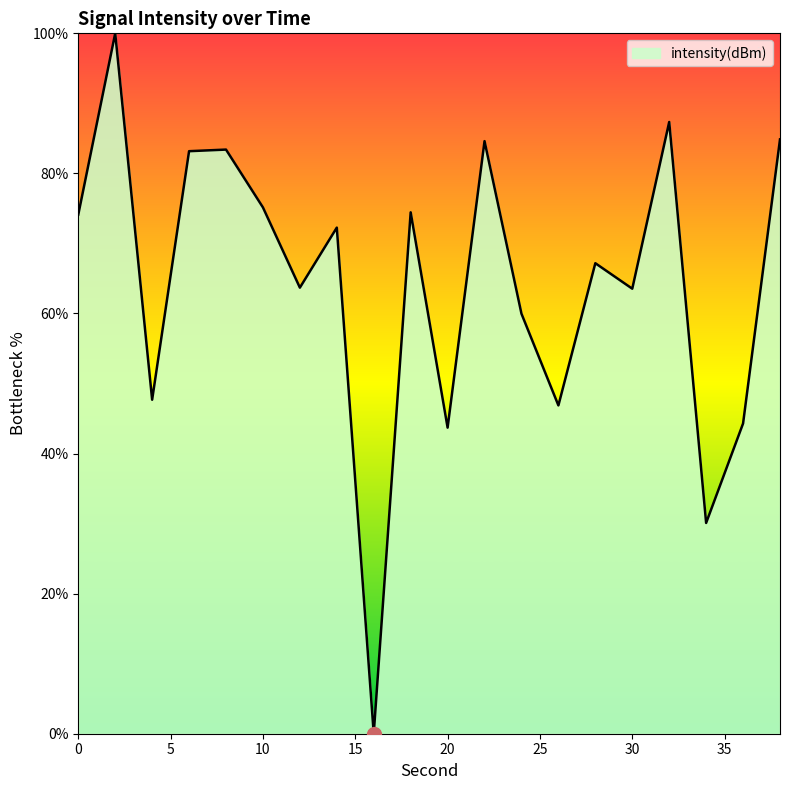

Rank the categories by value from lowest to highest.

16, 34, 20, 36, 26, 4, 24, 30, 12, 28, 14, 0, 18, 10, 6, 8, 22, 38, 32, 2